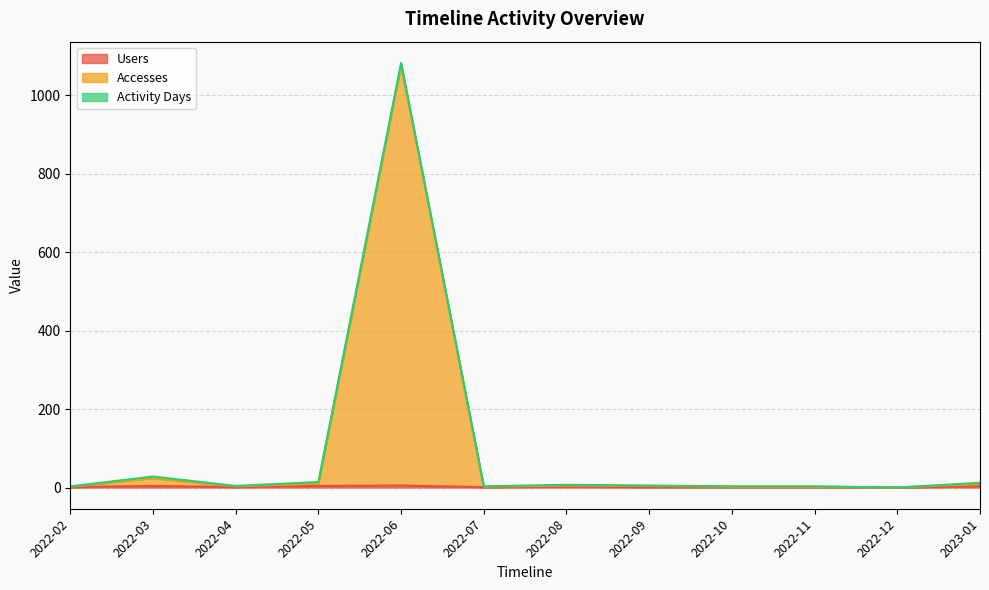

Where is Accesses nearest to the value 539?

2022-03